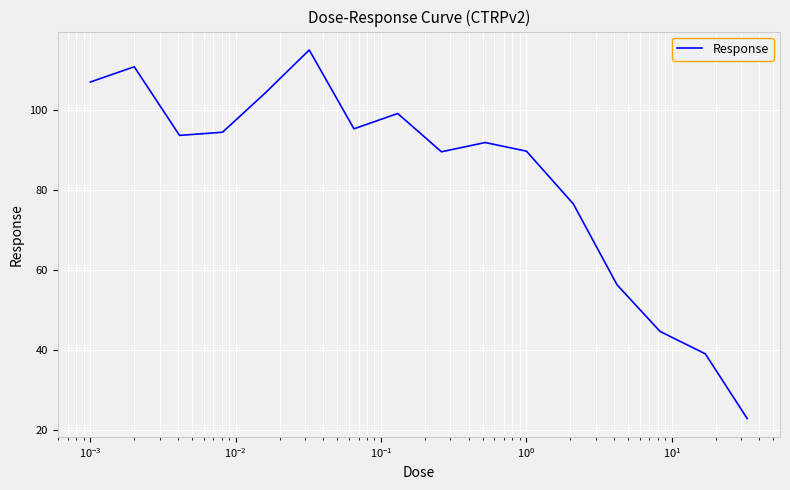

How many interior local valleys (lower than both neighbors) does the data have?

3